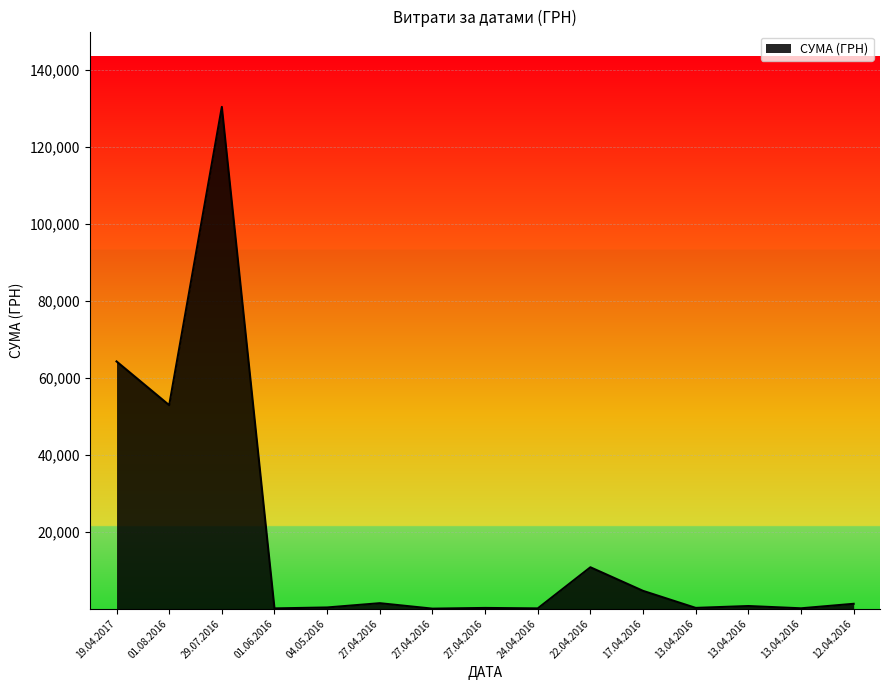

At which category does the data reach its first local peak?

29.07.2016